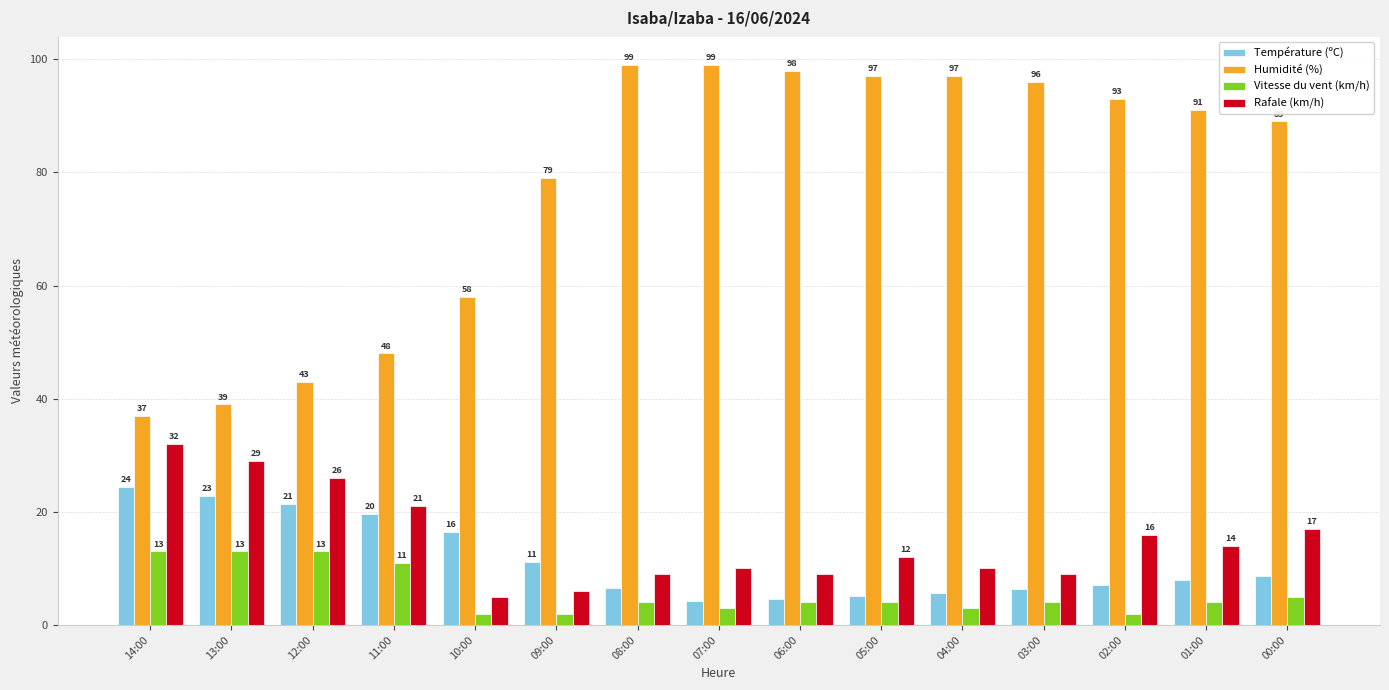

Between 14:00 and 09:00, which series saw the biggest shift?

Humidité (%)